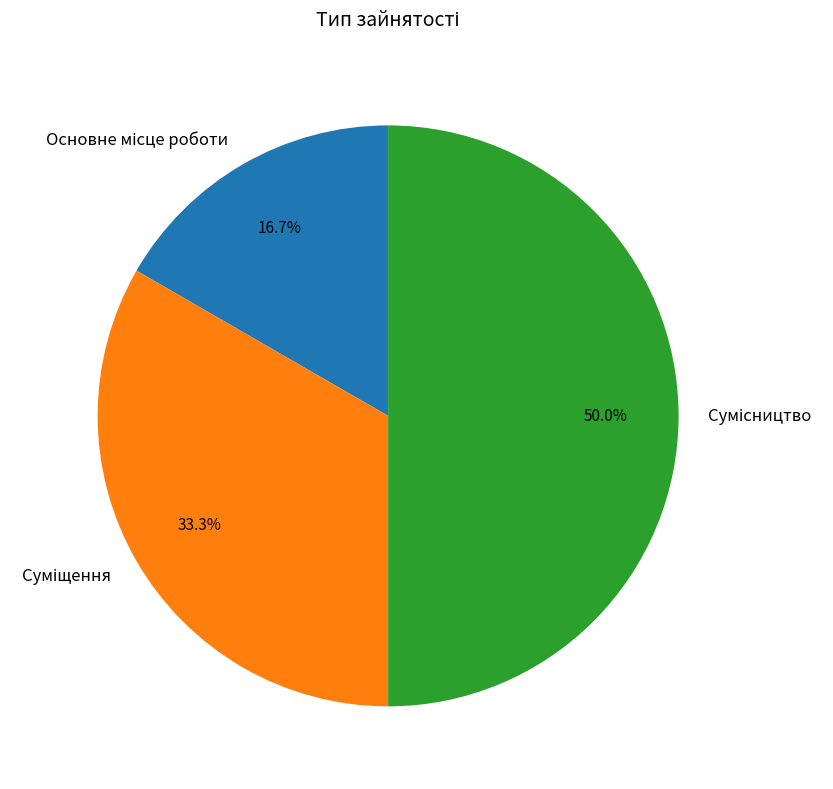

Count the number of slices in the pie.

3